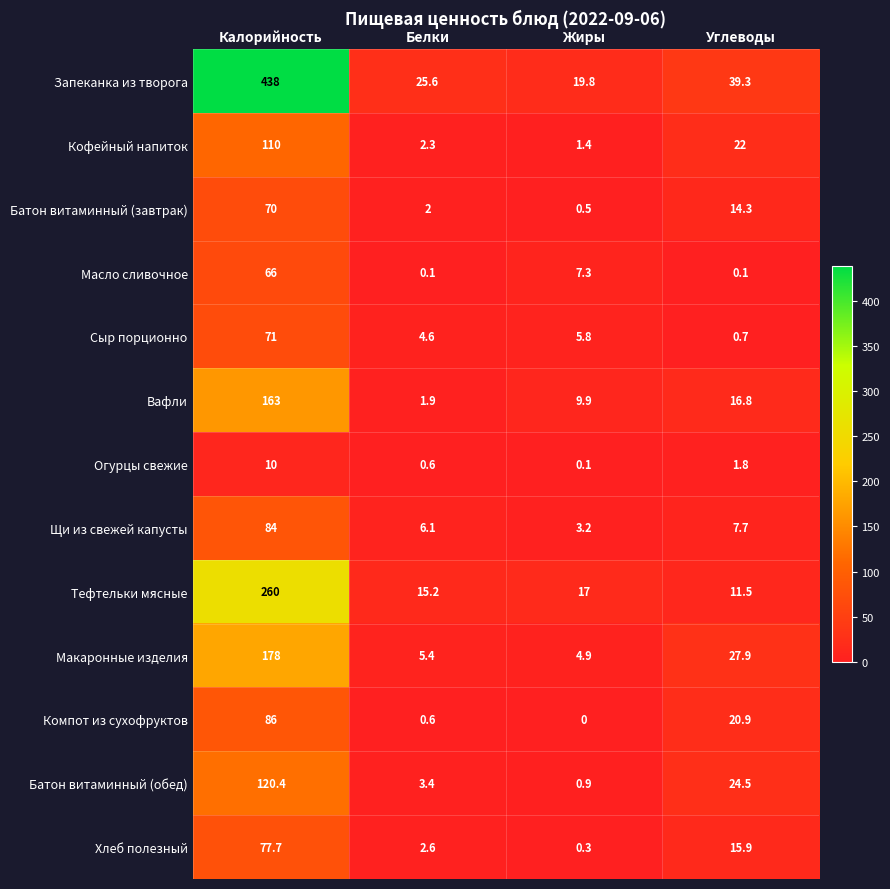

What is the sum of the Хлеб полезный values at Углеводы and Жиры?

16.2